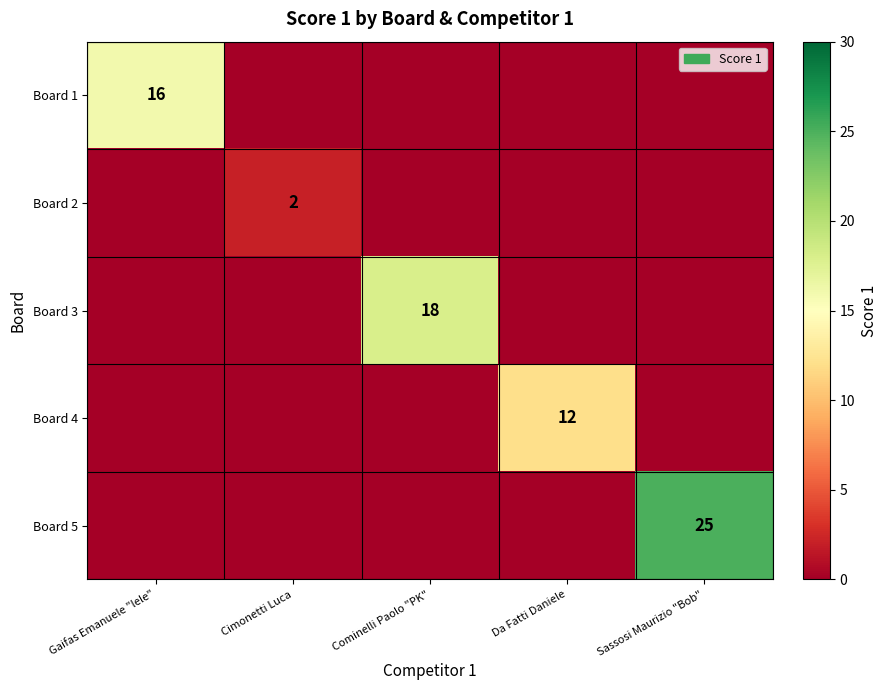

Rank the series by their maximum value, from highest to lowest.

Board 5, Board 3, Board 1, Board 4, Board 2